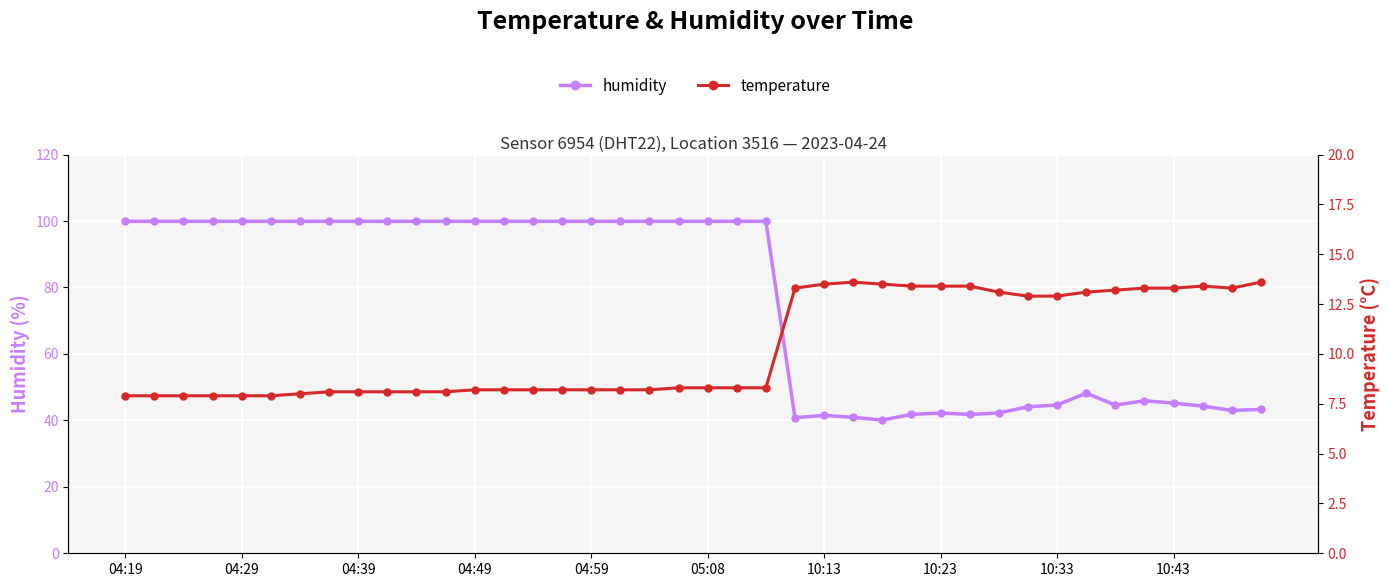

What position from the left is 10:43?

10